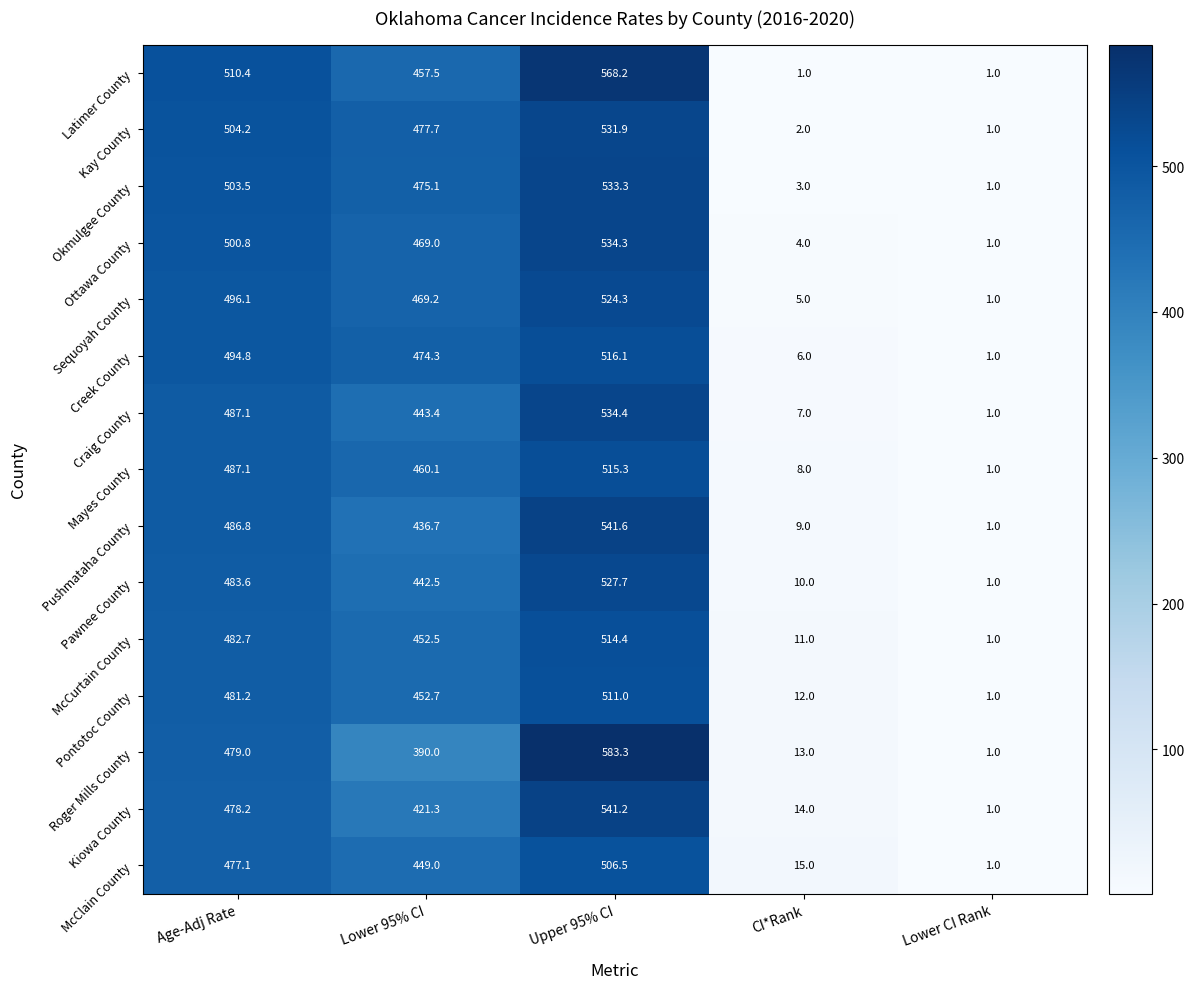

At Upper 95% CI, list the series in order from smallest to largest.

McClain County, Pontotoc County, McCurtain County, Mayes County, Creek County, Sequoyah County, Pawnee County, Kay County, Okmulgee County, Ottawa County, Craig County, Kiowa County, Pushmataha County, Latimer County, Roger Mills County